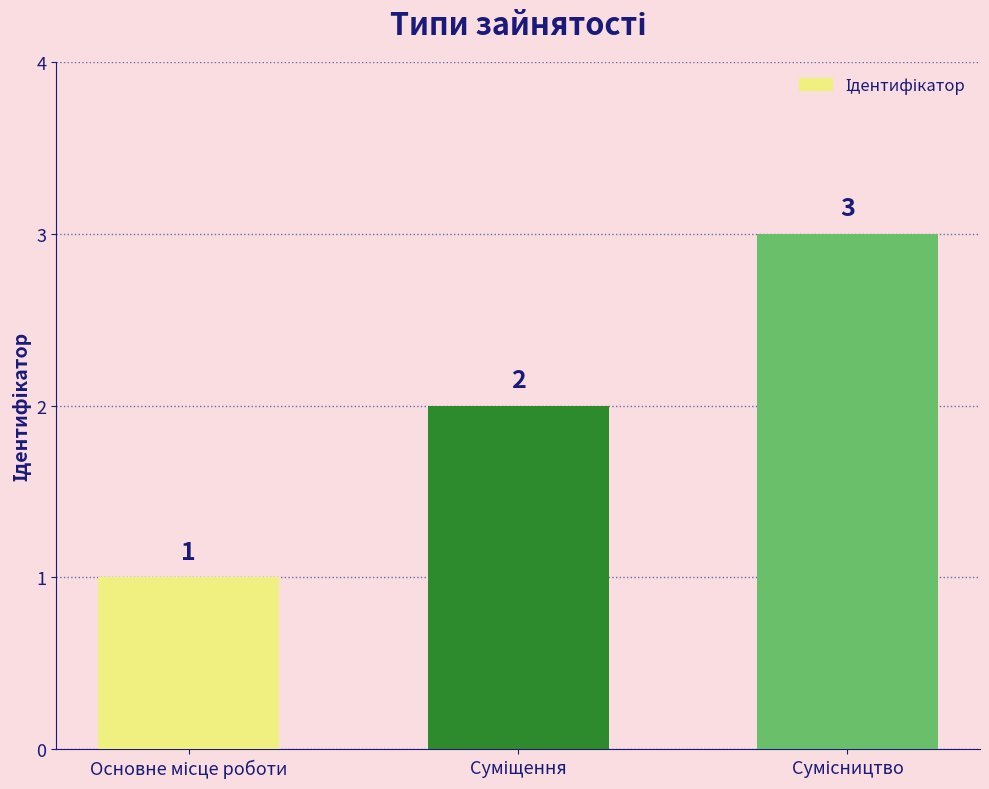

What is the sum of all values?

6